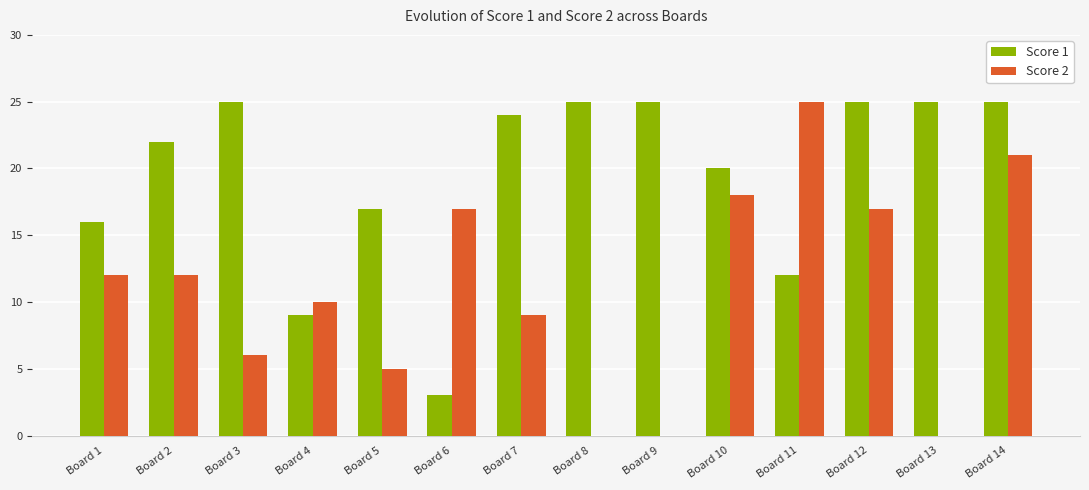

The Score 1 series shows 10 at Board 1. True or false?

False